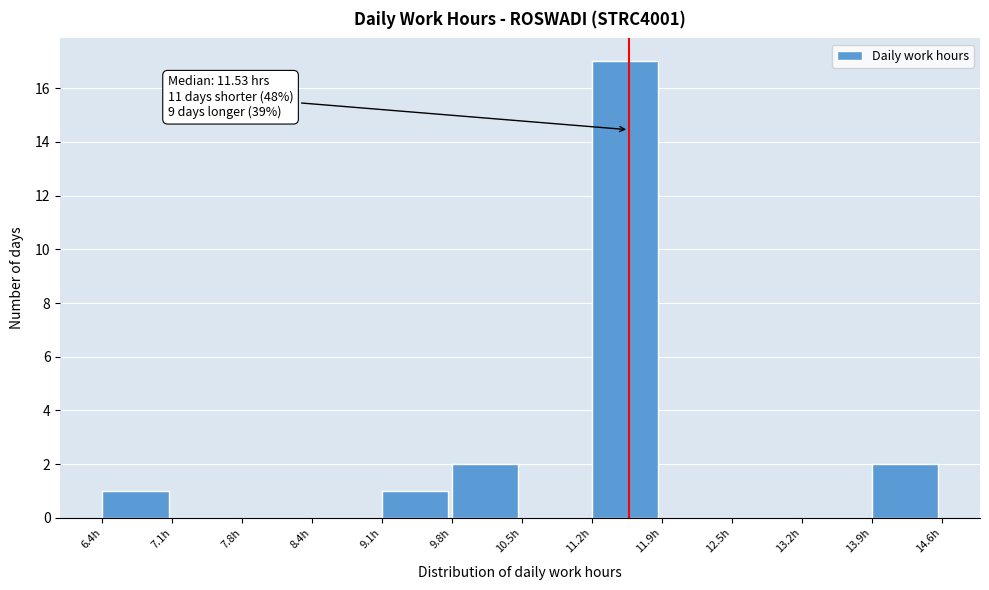

Over which range of the x-axis is the bar tallest?

11.2 to 11.9